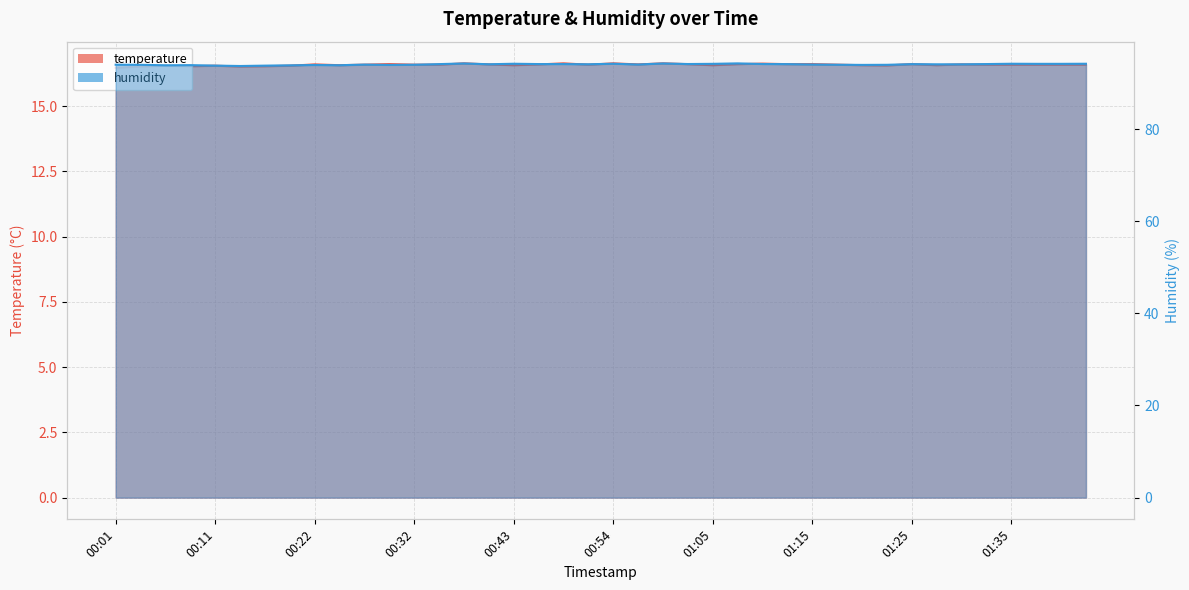

The value of temperature at 00:01 is 22.4. True or false?

False